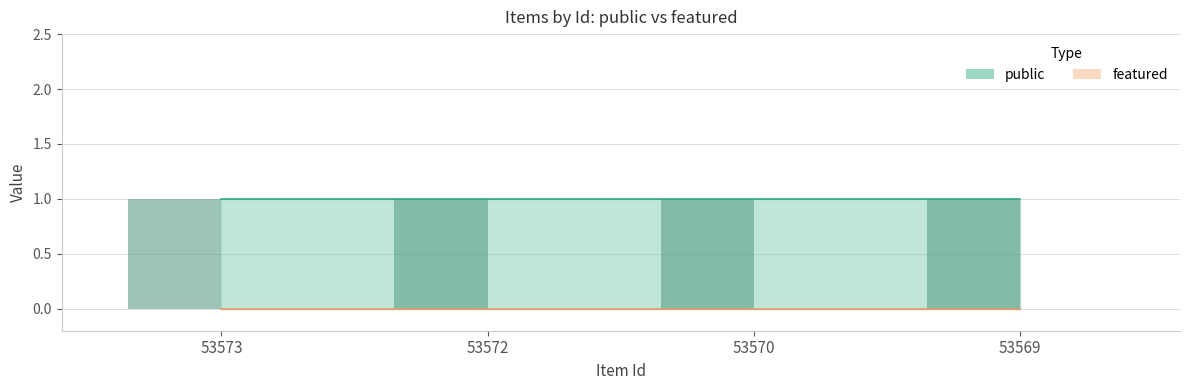

At how many categories does at least one series exceed 0?

4